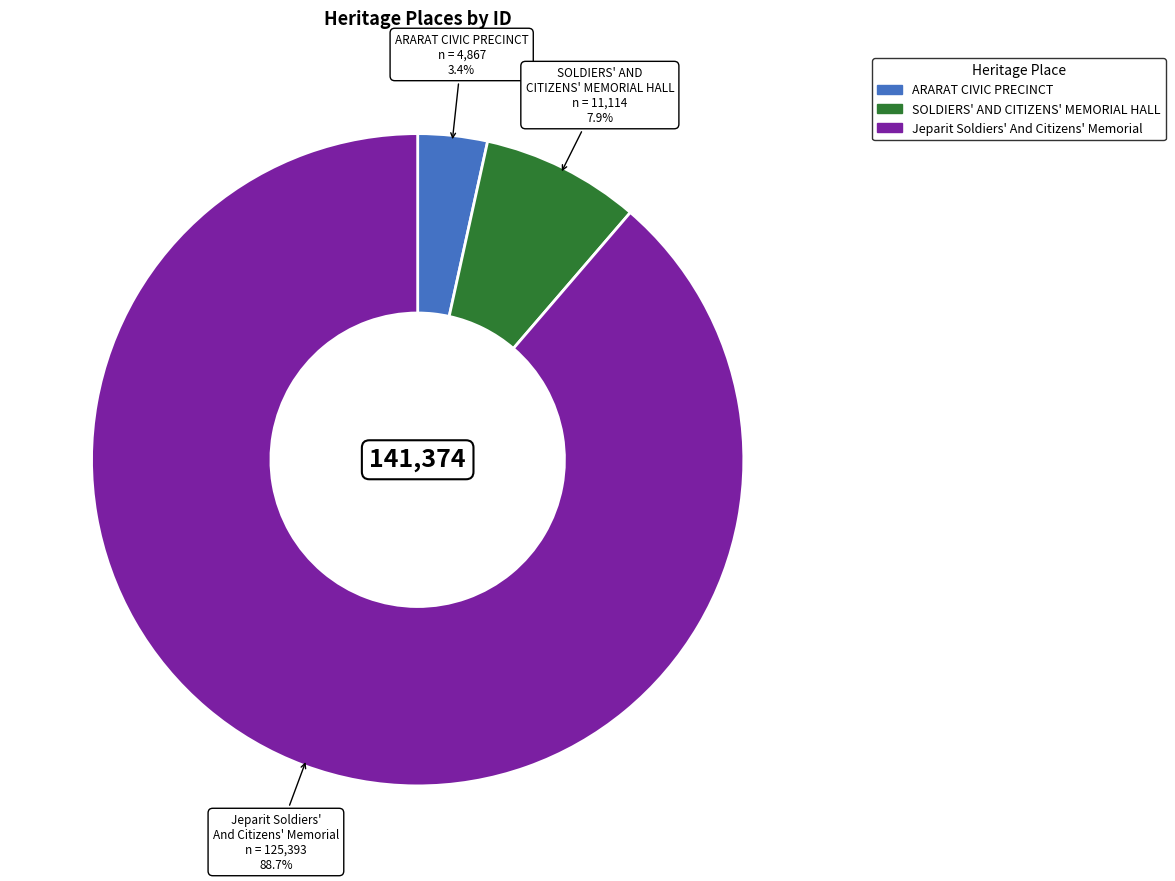

Does any single category account for the majority?

Yes